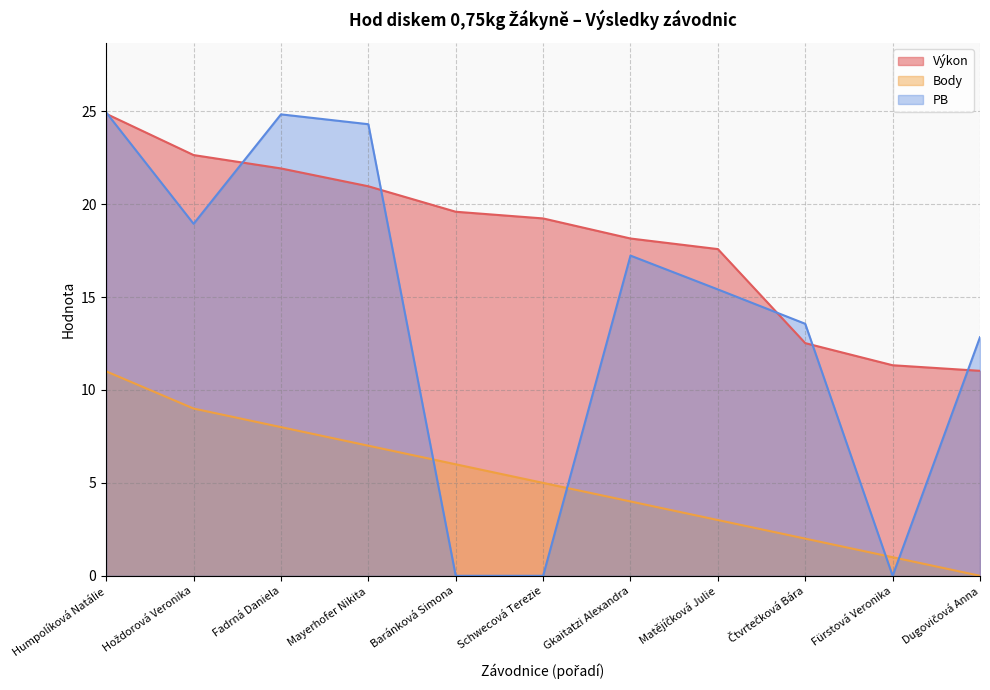

Count the number of categories in the chart.

11